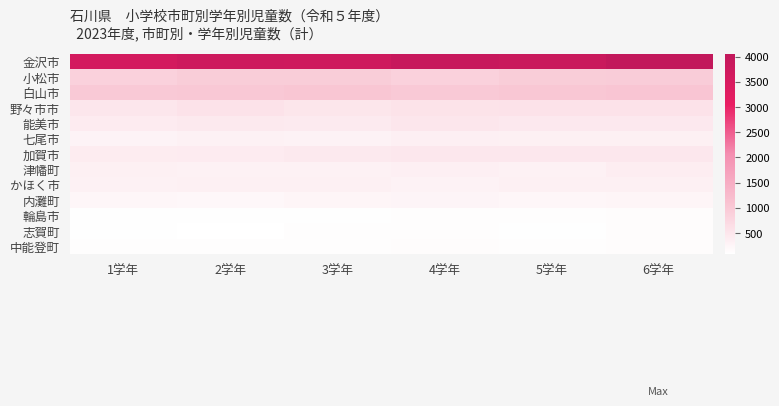

Which series changed the most between 2学年 and 4学年?

金沢市